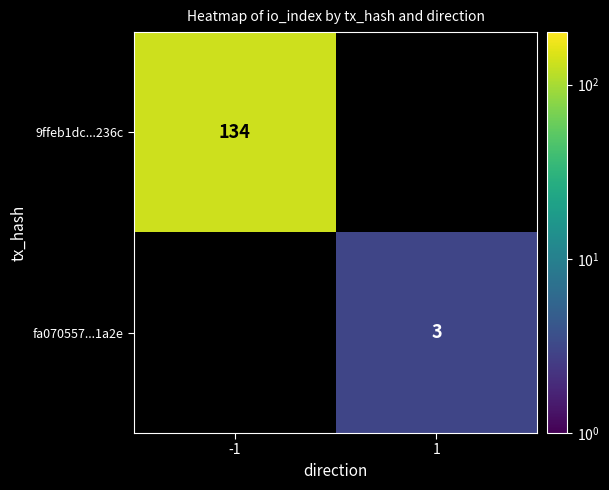

The fa070557...1a2e series shows 3 at 1. True or false?

True